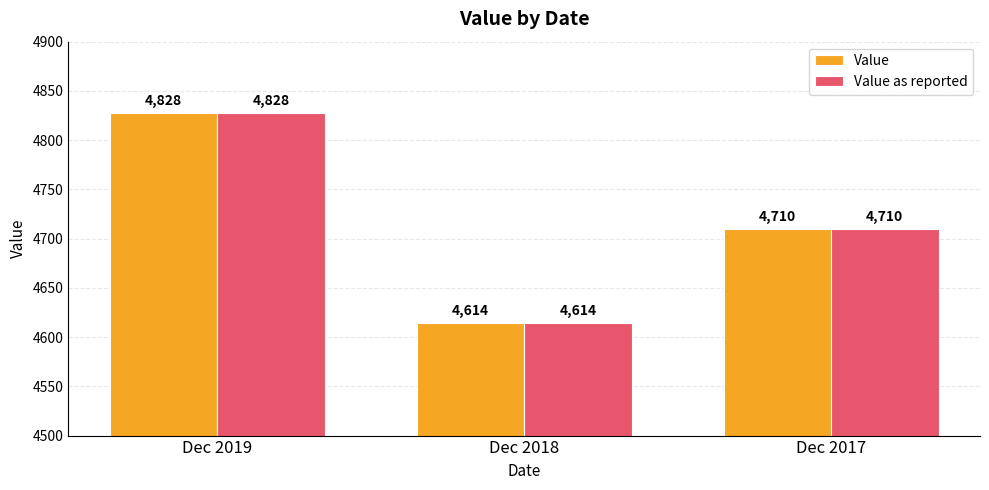

Reading left to right, list all the values displayed in this chart.

Value: Dec 2019=4828	Dec 2018=4614	Dec 2017=4710
Value as reported: Dec 2019=4828	Dec 2018=4614	Dec 2017=4710